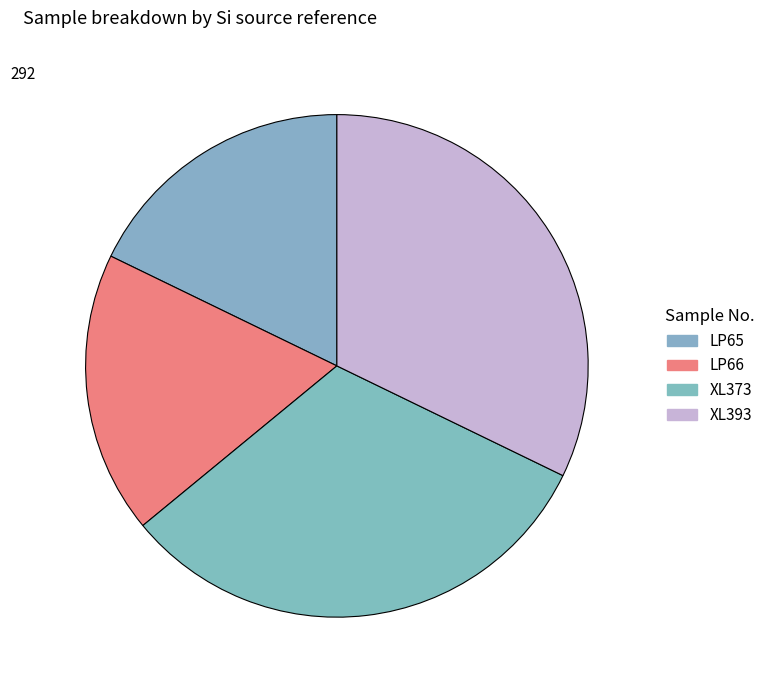

What is the total percentage of LP65 and XL393?

50.0%